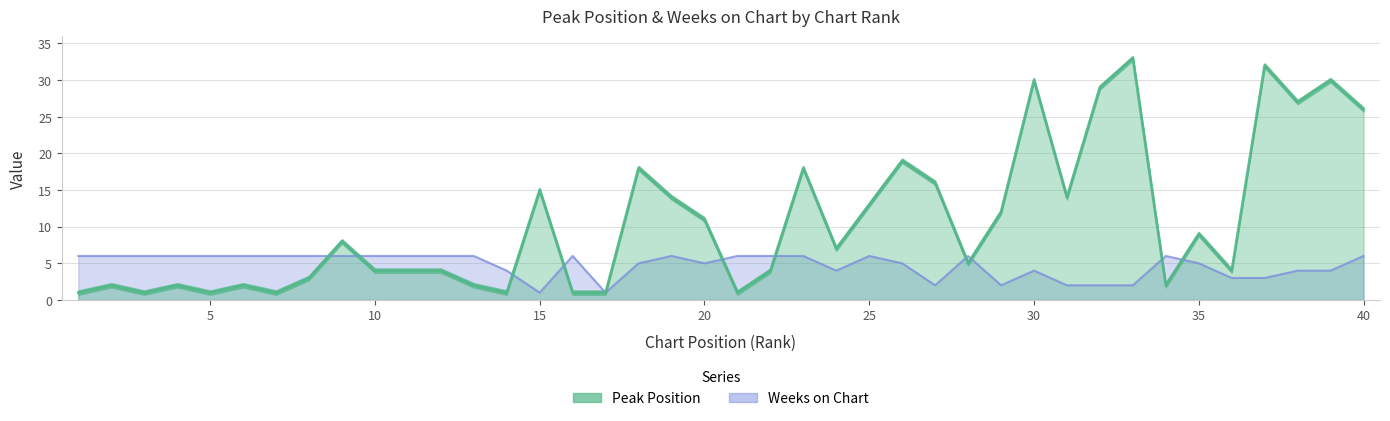

What is the average value of the Weeks on Chart series?

5